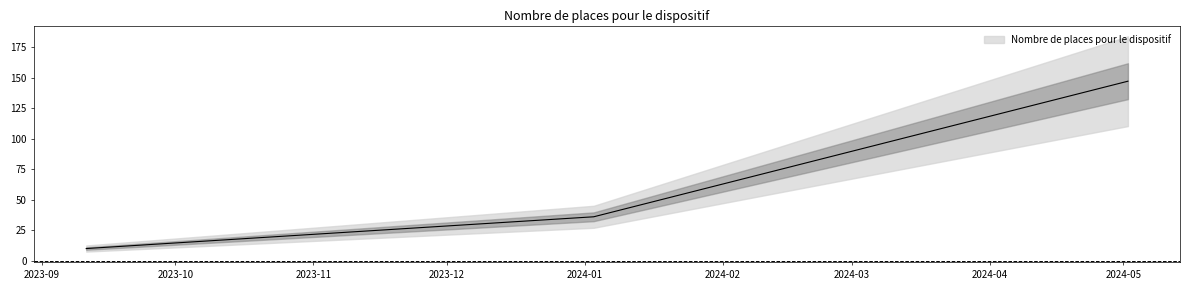

How many series are shown in this chart?

1